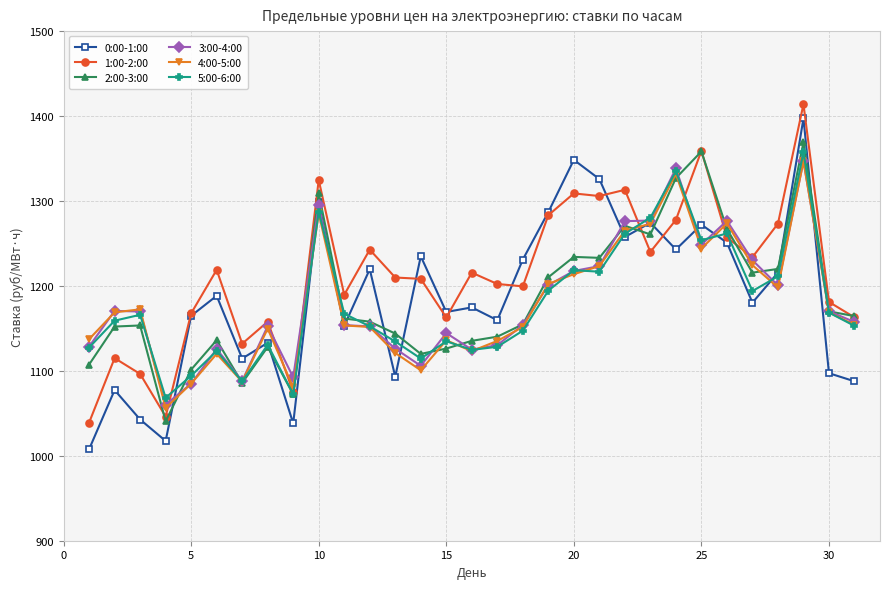

What is the maximum value for 4:00-5:00?

1347.0